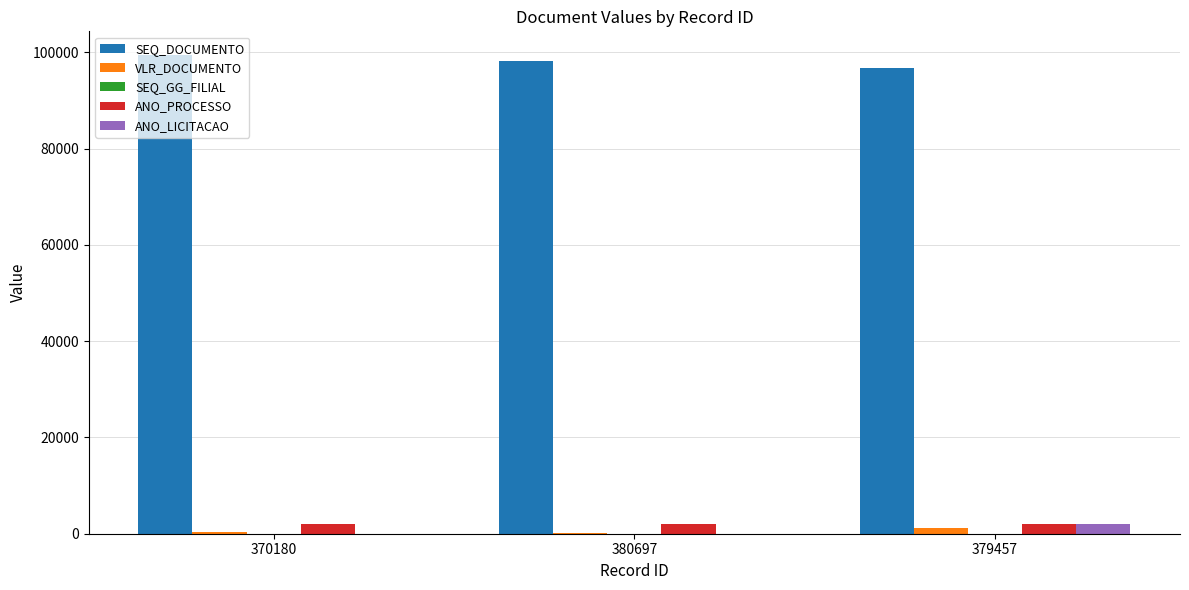

True or false: VLR_DOCUMENTO has a value of 77.0 at 380697.

True